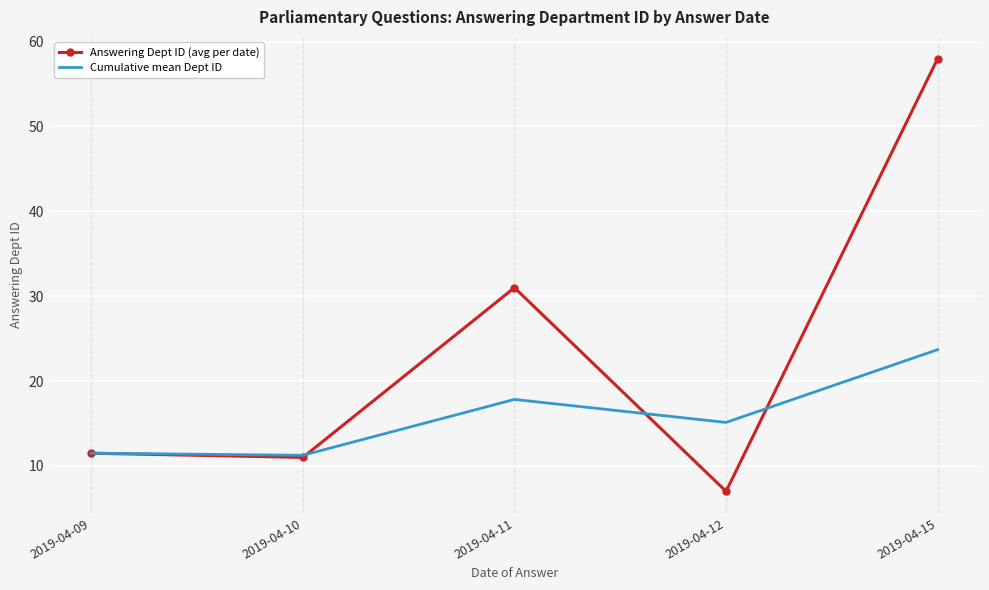

Which series has the widest spread of values?

Answering Dept ID (avg per date)